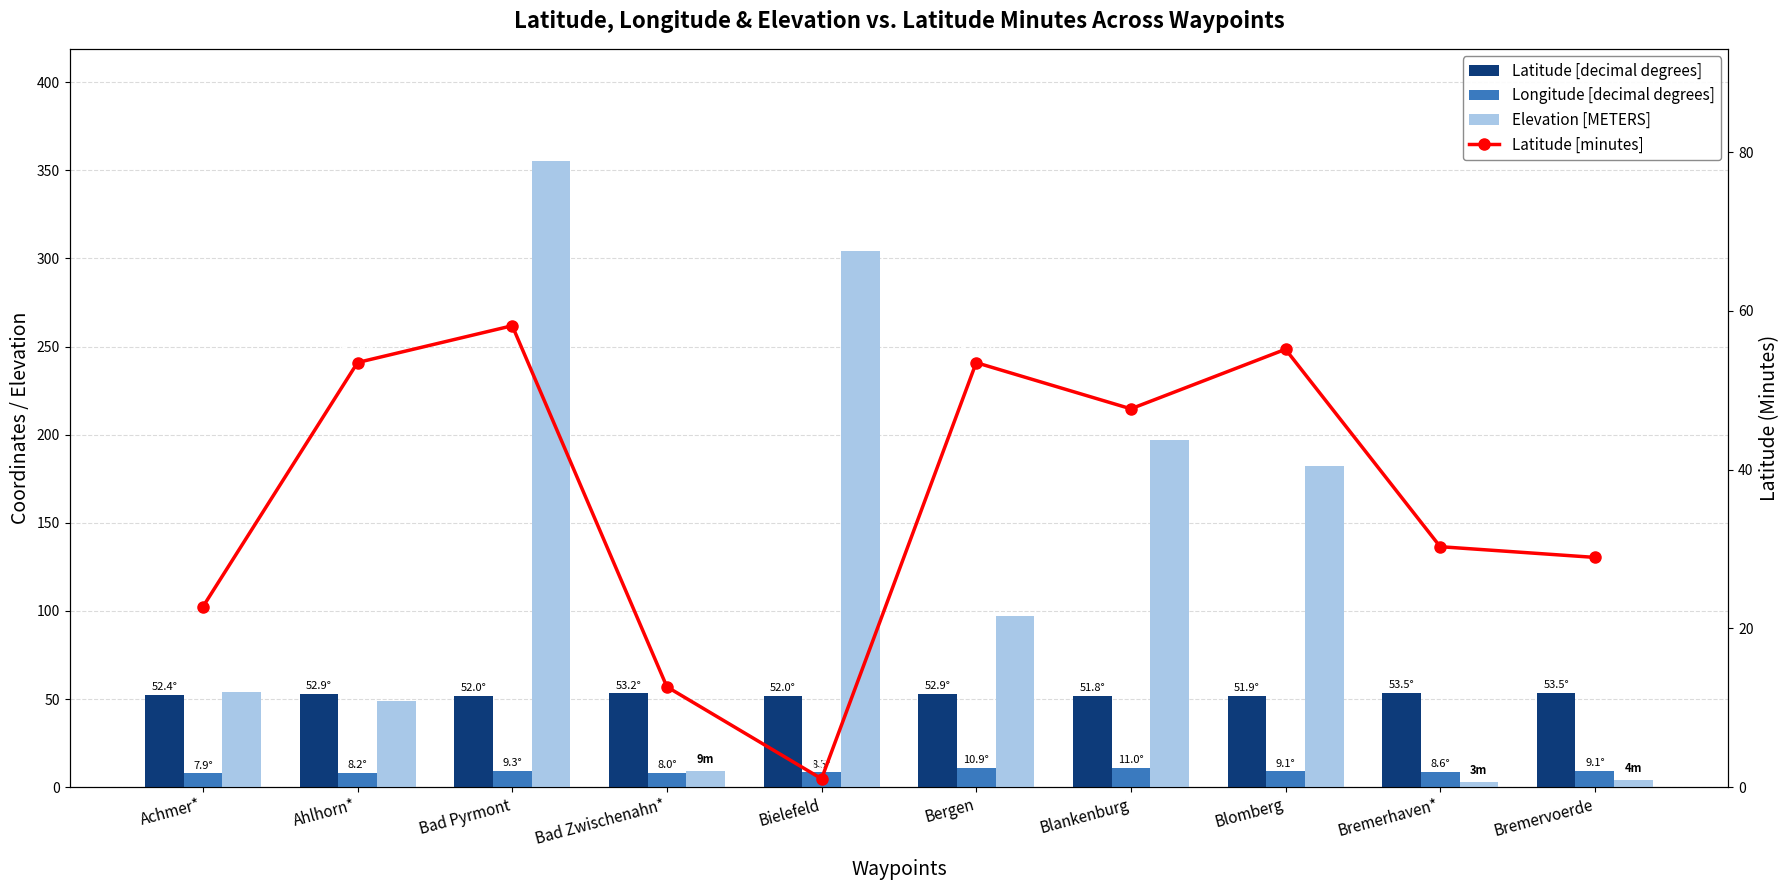

Are the bars grouped side by side (vs. stacked)?

Yes